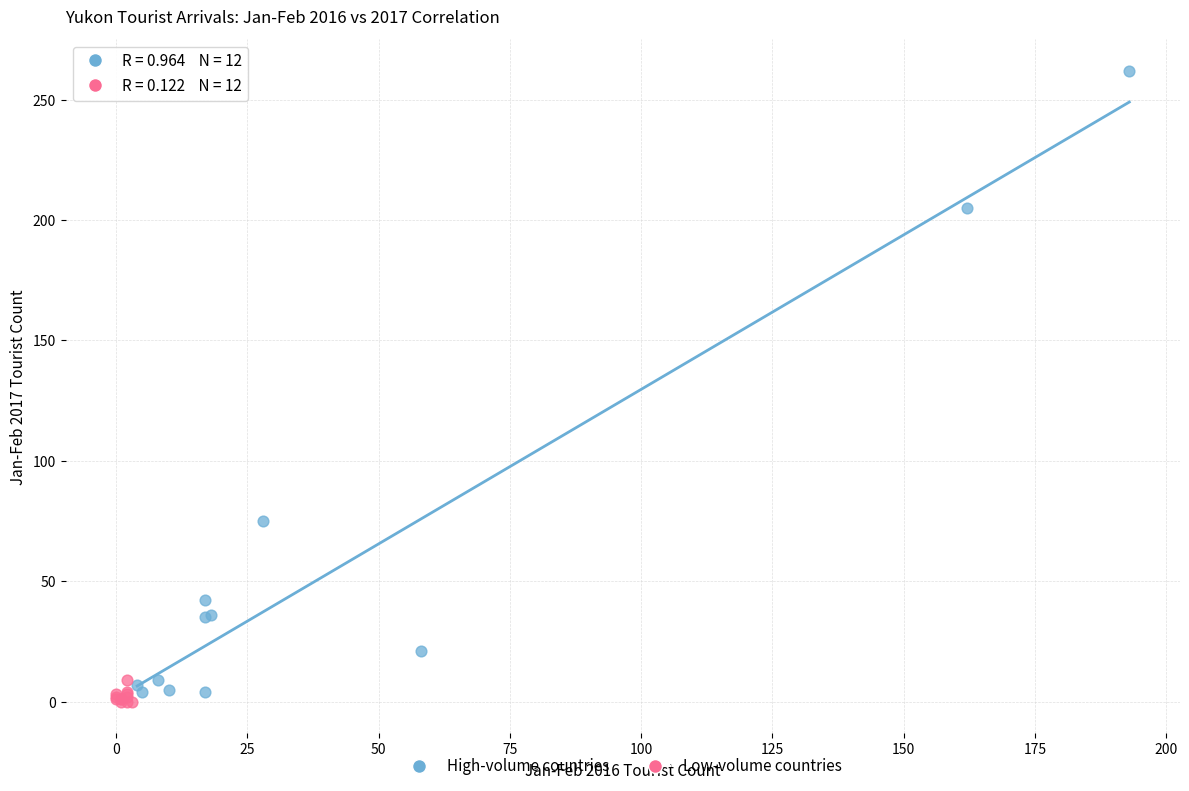

Which series reaches the minimum Y coordinate?

Low-volume countries